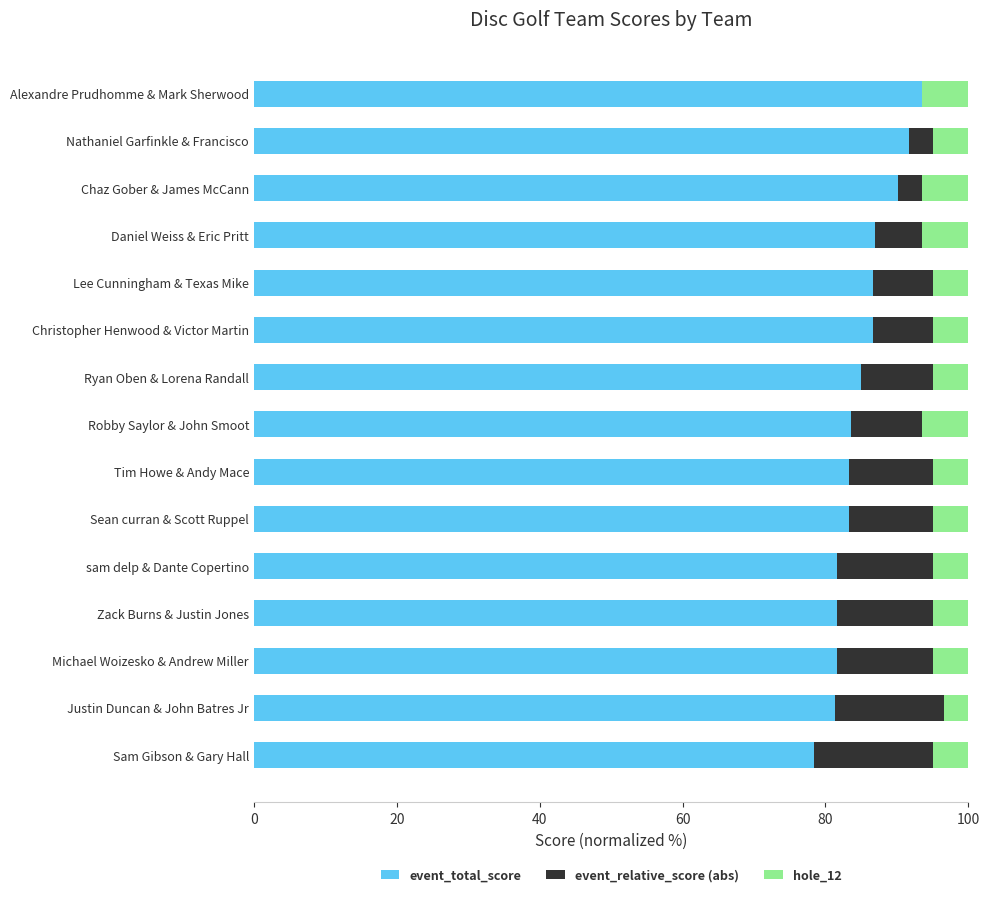

Where is event_total_score nearest to the value 85?

Ryan Oben & Lorena Randall